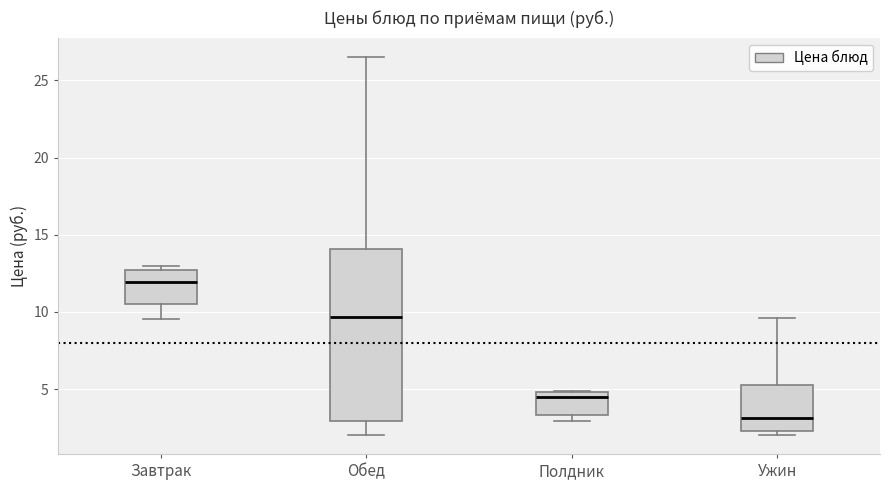

Where does the median line of the box for Полдник sit on the y-axis? The values are not printed on the chart, so give them approximately, as read against the axis.

4.5